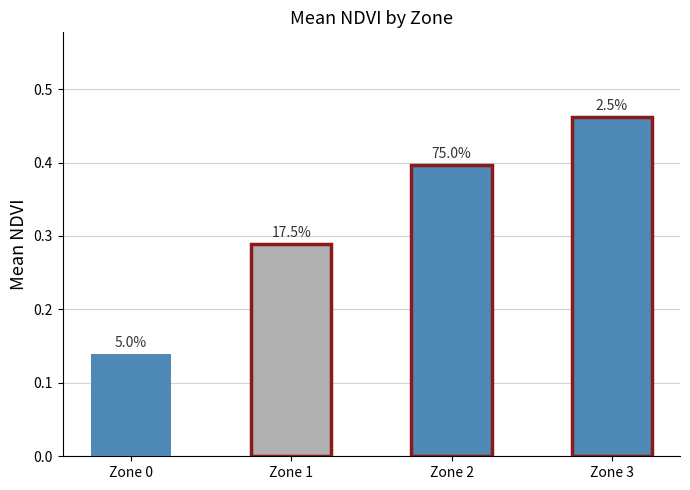

How many bars are there in total?

4